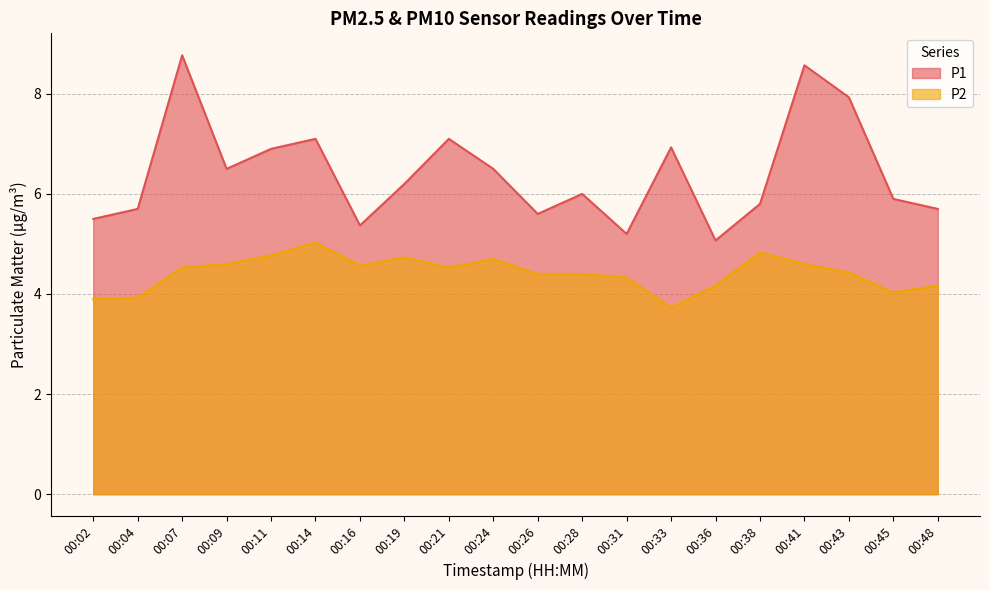

Which series has the largest total across all categories?

P1